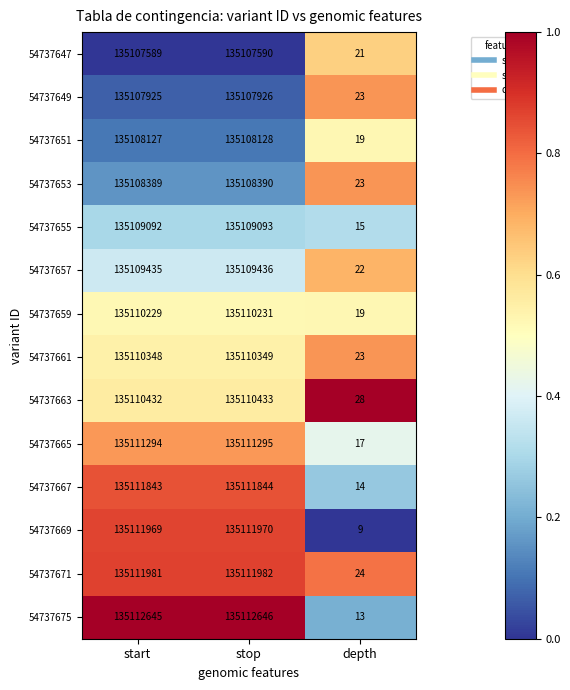

True or false: 54737657 has a value of 205905523 at stop.

False